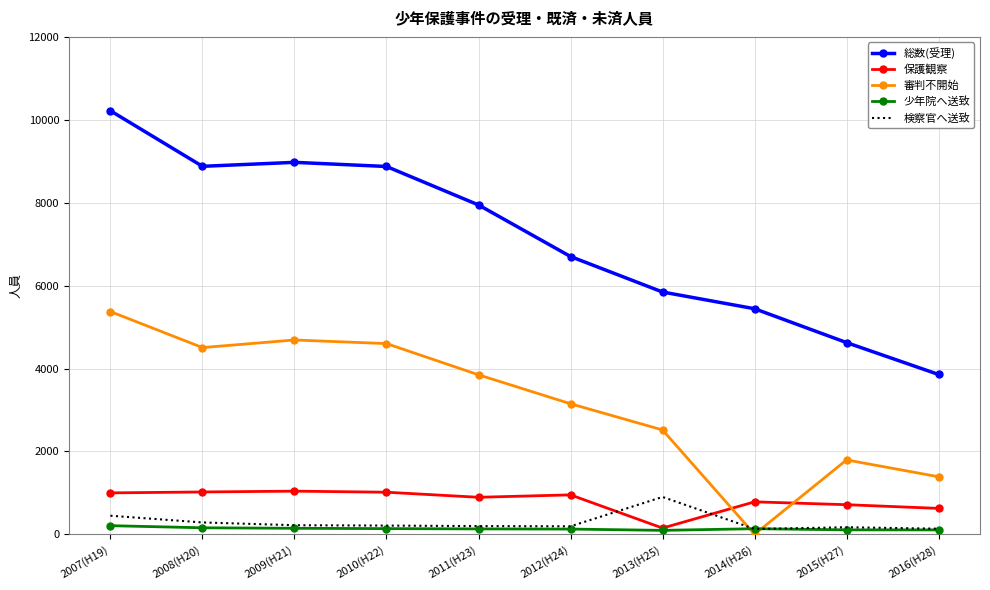

What is the sum of all 審判不開始 values?

31878